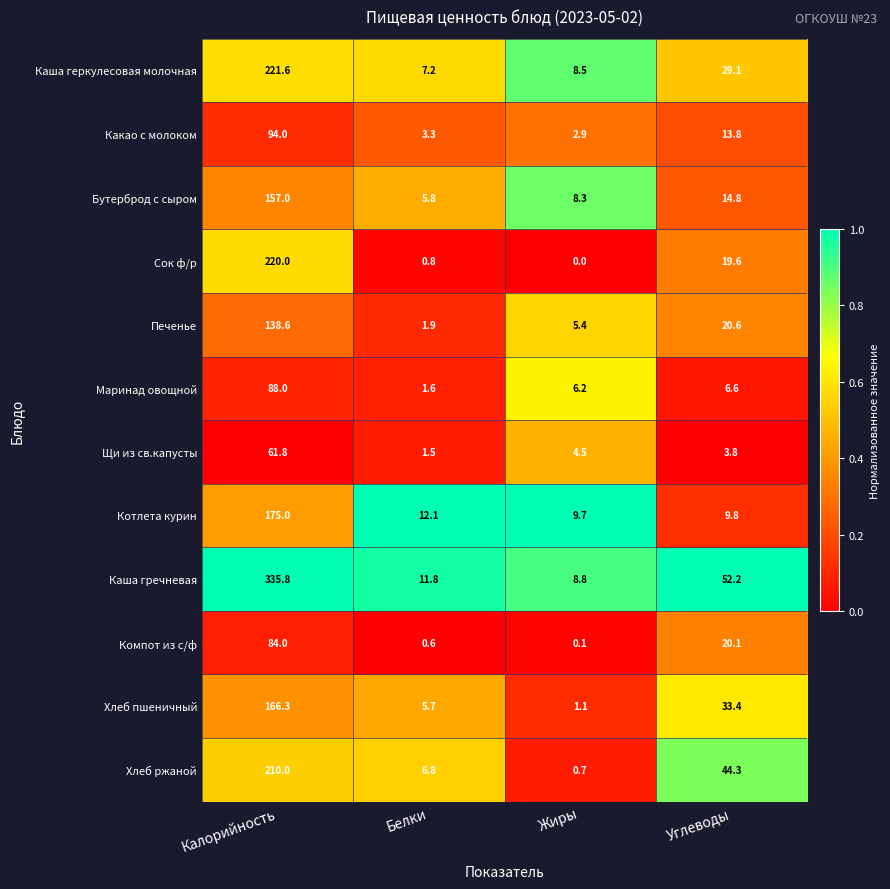

Where is Бутерброд с сыром nearest to the value 81?

Углеводы